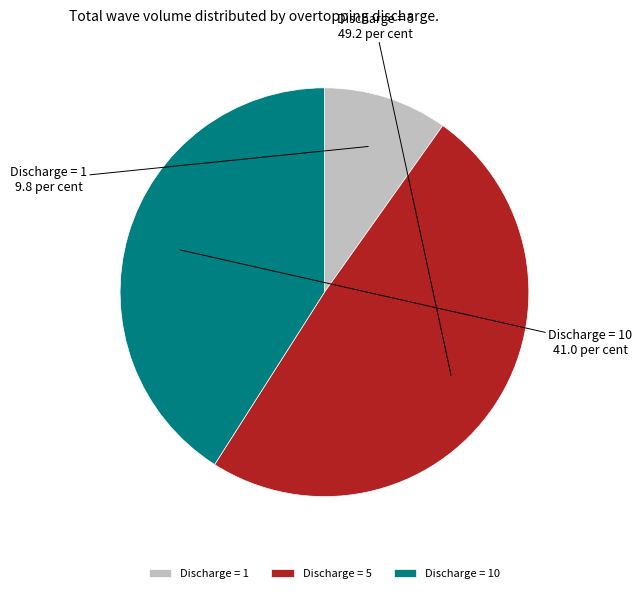

How many slices are in this pie chart?

3